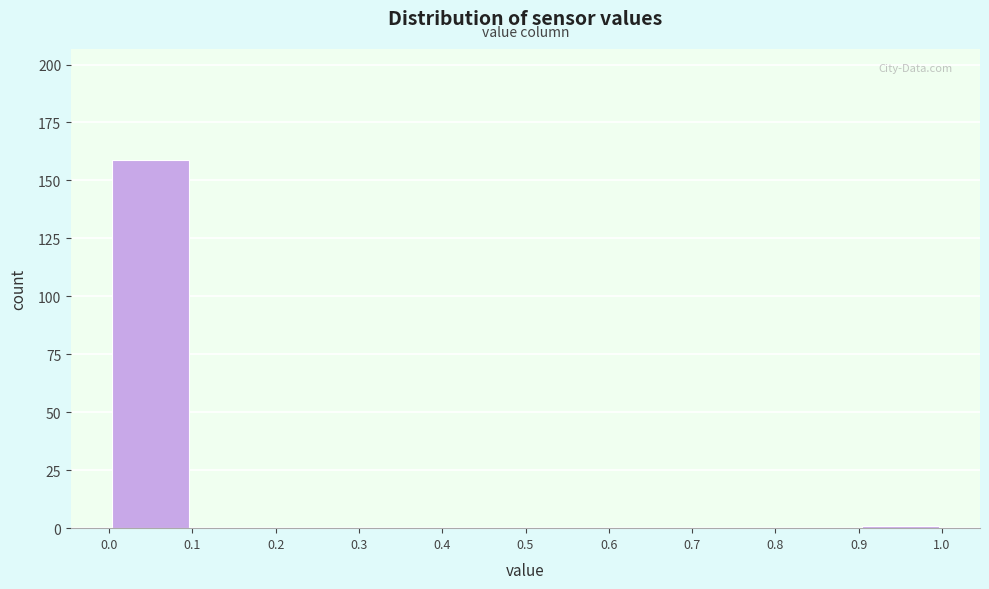

How tall is the bar that spans 0.0 to 0.1 on the x-axis? The values are not printed on the chart, so give them approximately, as read against the axis.

160